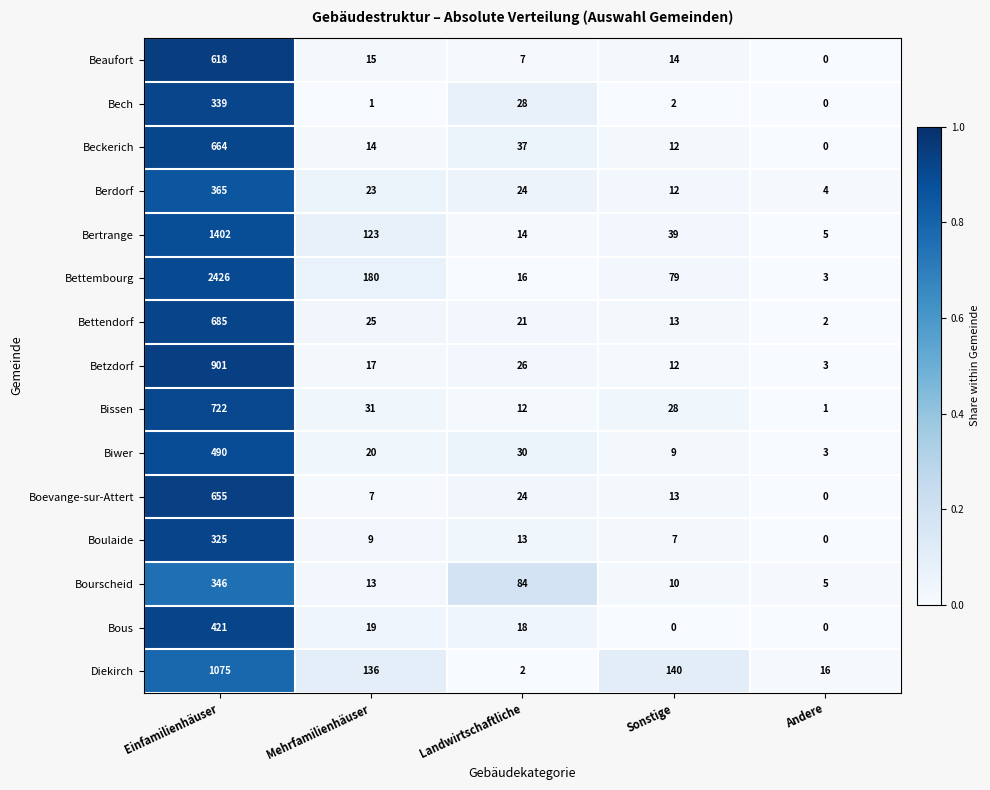

Rank the categories by Bettendorf value from highest to lowest.

Einfamilienhäuser, Mehrfamilienhäuser, Landwirtschaftliche, Sonstige, Andere